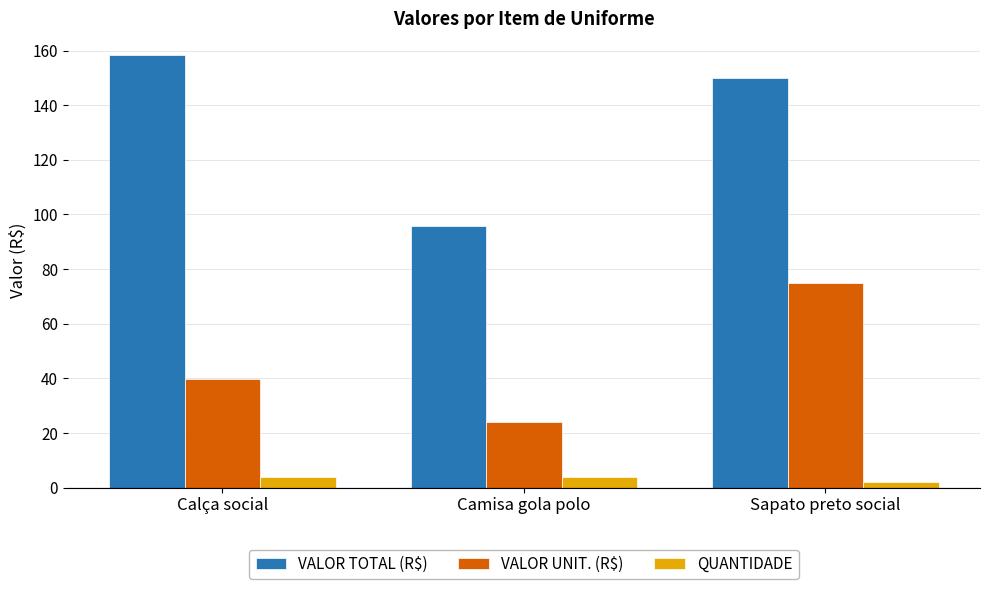

What is the difference between the VALOR TOTAL (R$) values at Camisa gola polo and Sapato preto social?

54.4